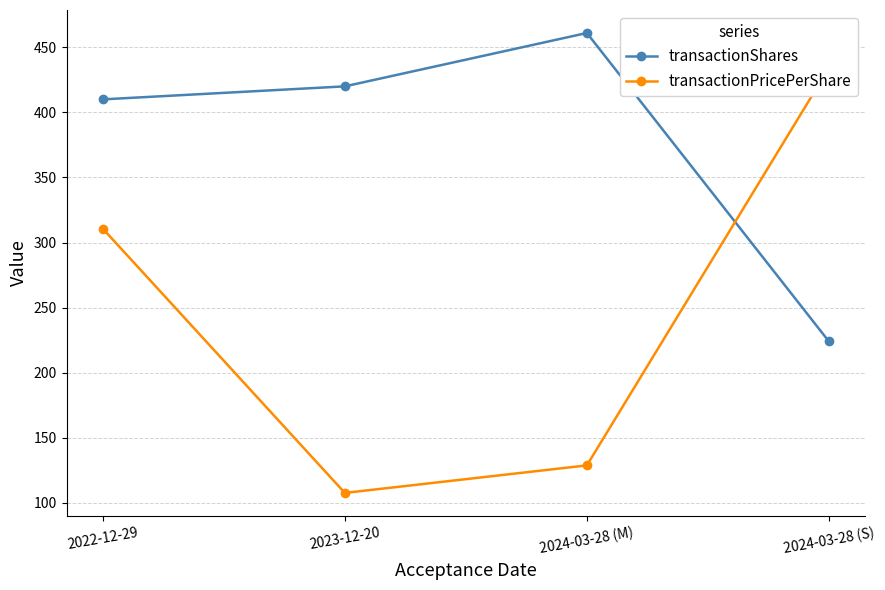

Rank the series at 2024-03-28 (M) from lowest to highest value.

transactionPricePerShare, transactionShares